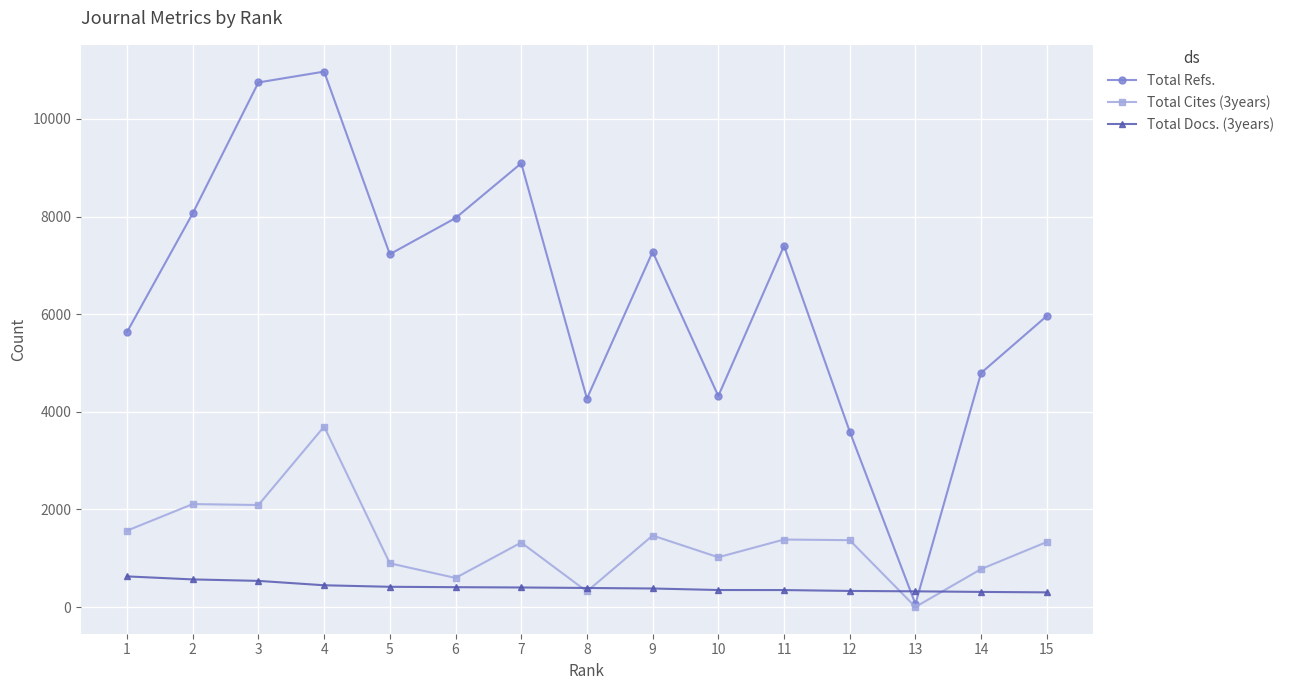

What is the greatest value displayed?

10968